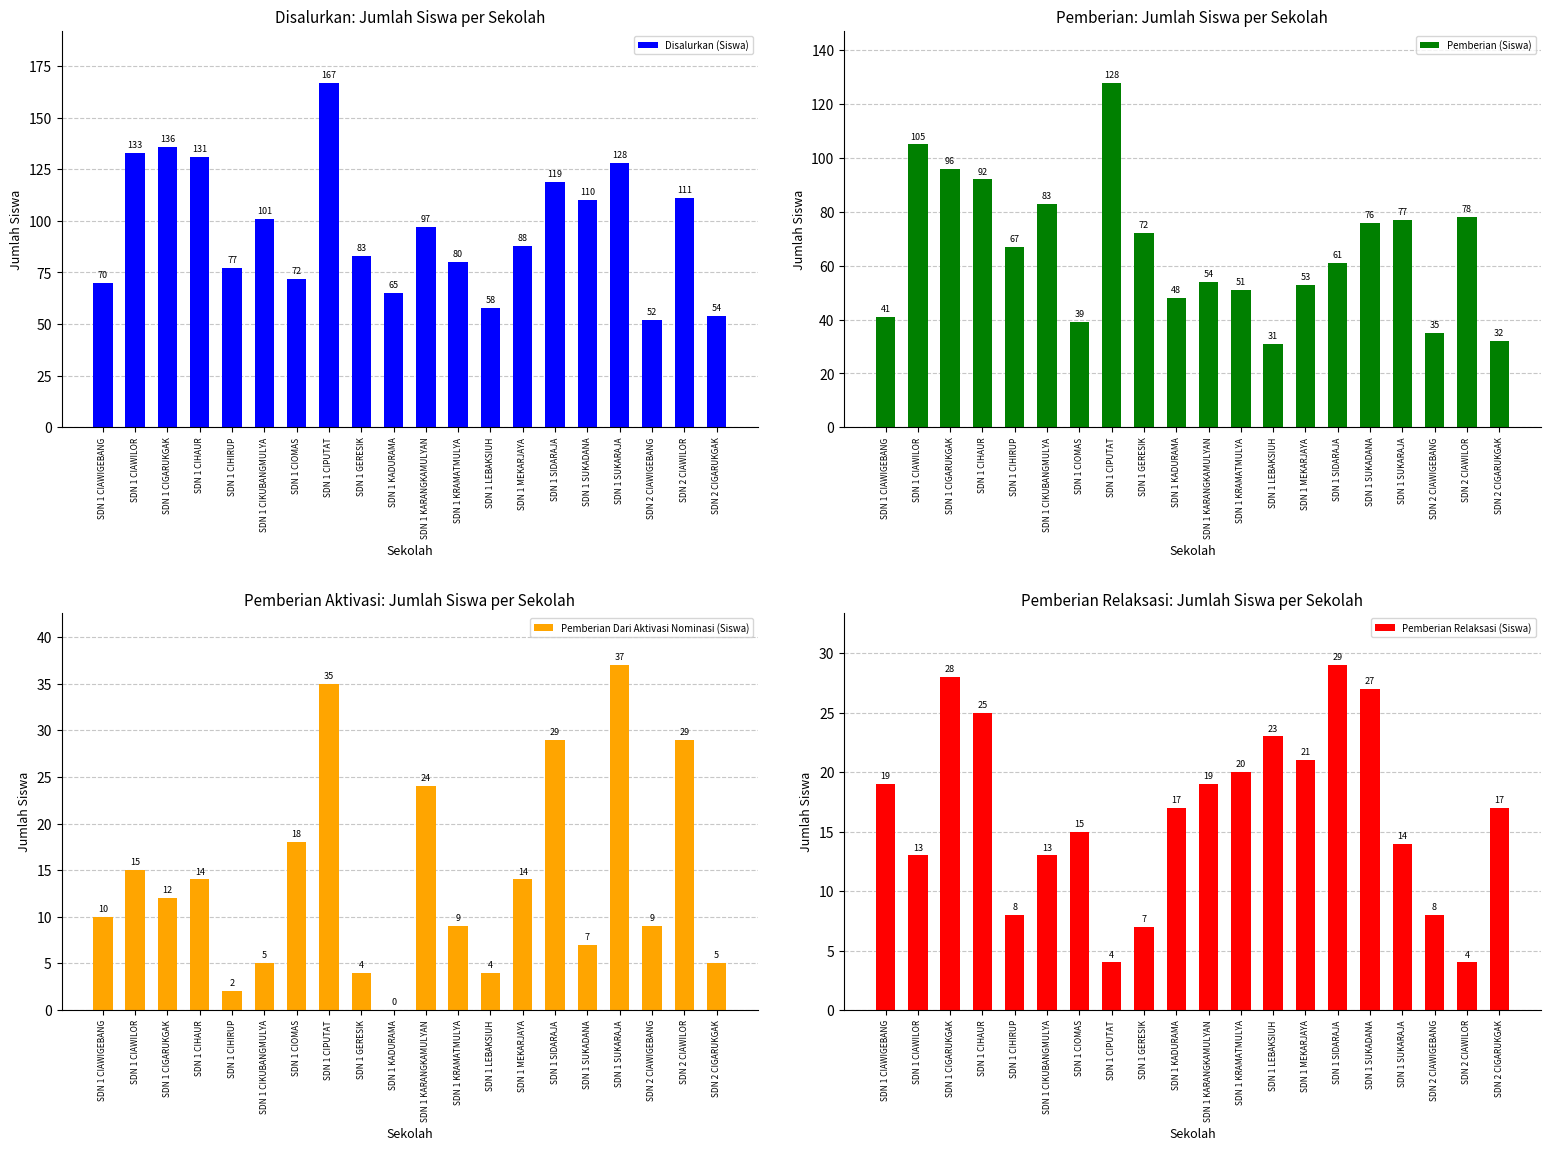

What is the total value across all series at SDN 2 CIAWIGEBANG?

104